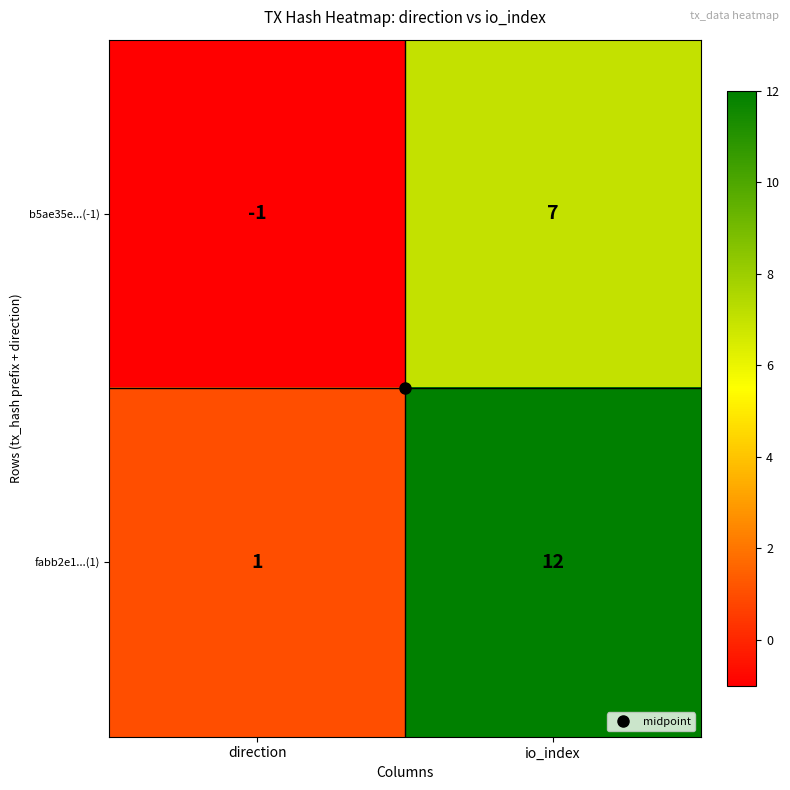

Where is b5ae35e...(-1) nearest to the value 3?

direction